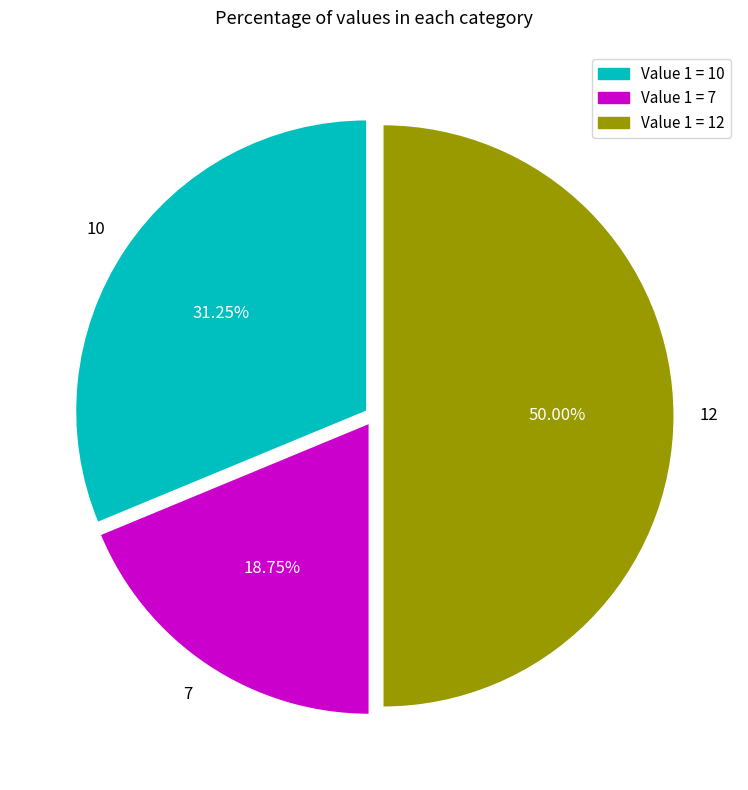

How many segments does this pie chart have?

3